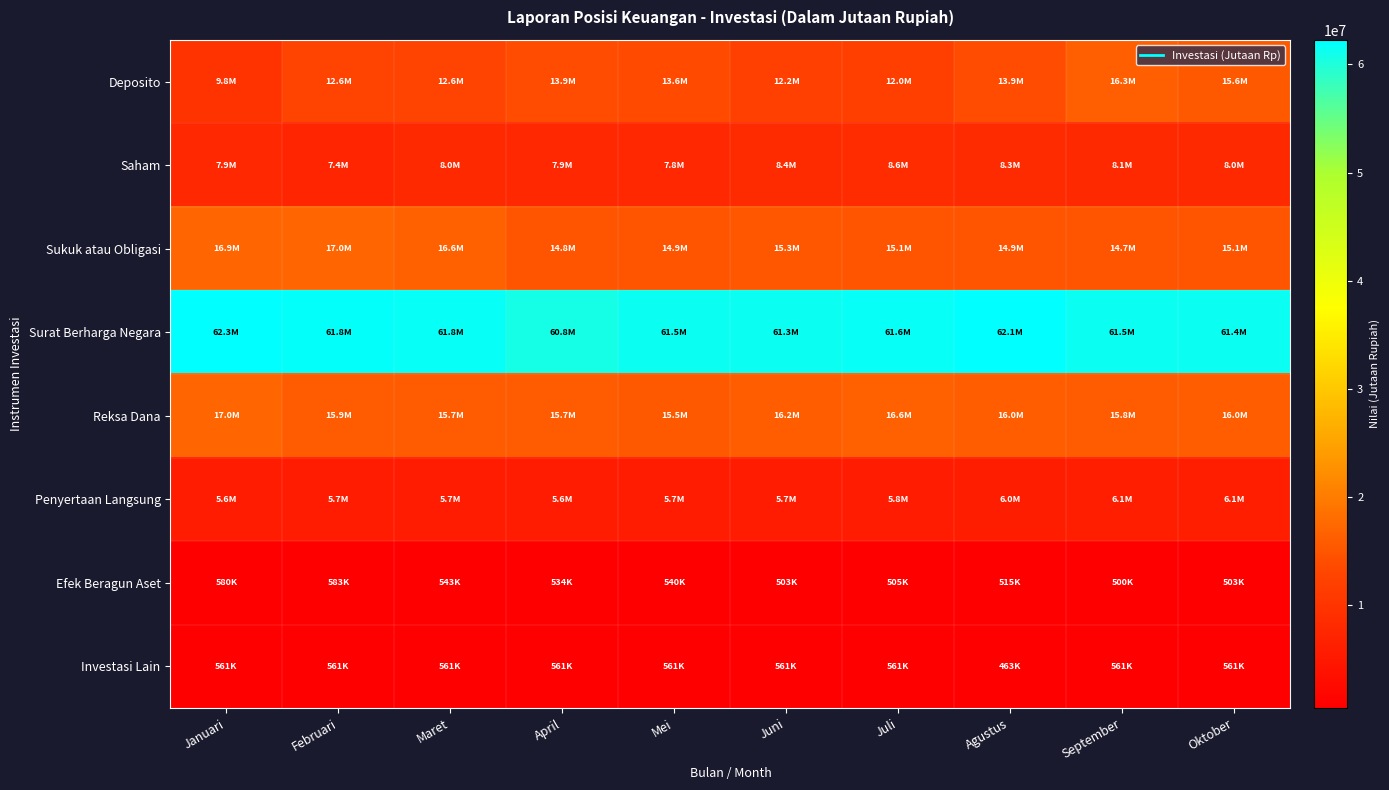

At which category is the sum across all series the highest?

September